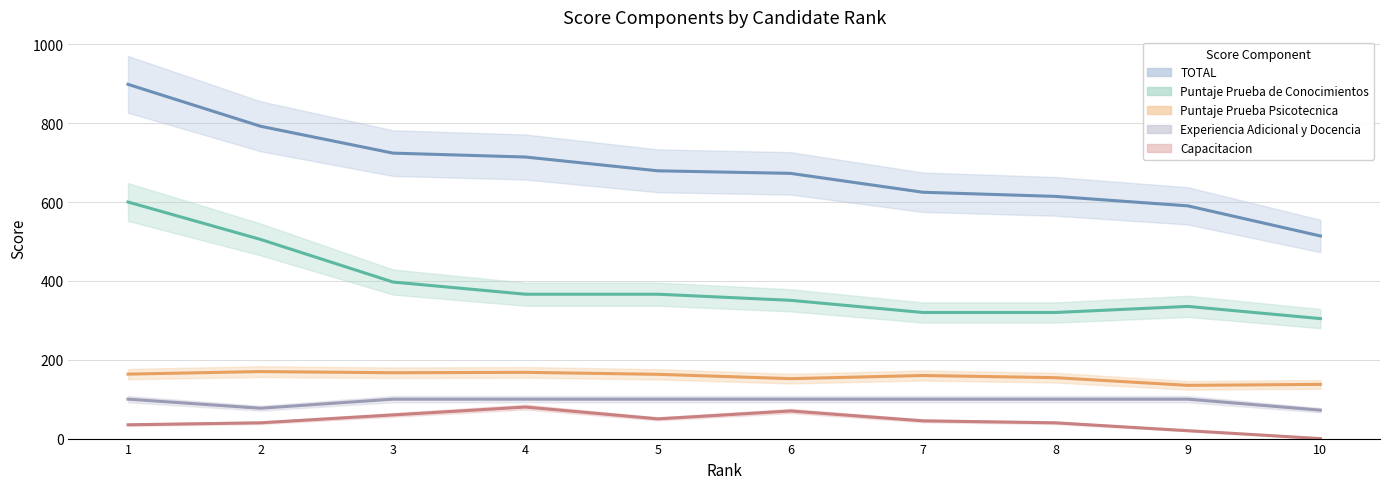

What is the total value across all series at 5?

1358.4